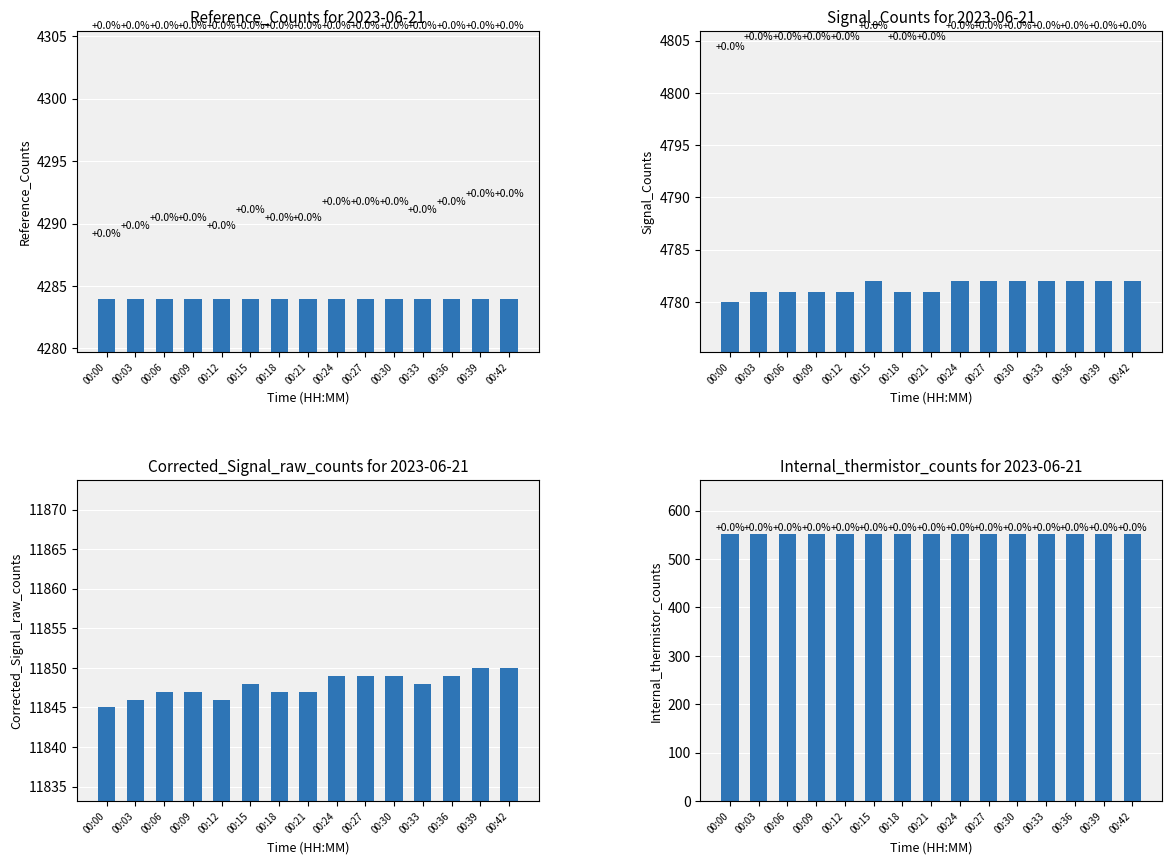

At which label is Signal_Counts closest to 4781?

00:03